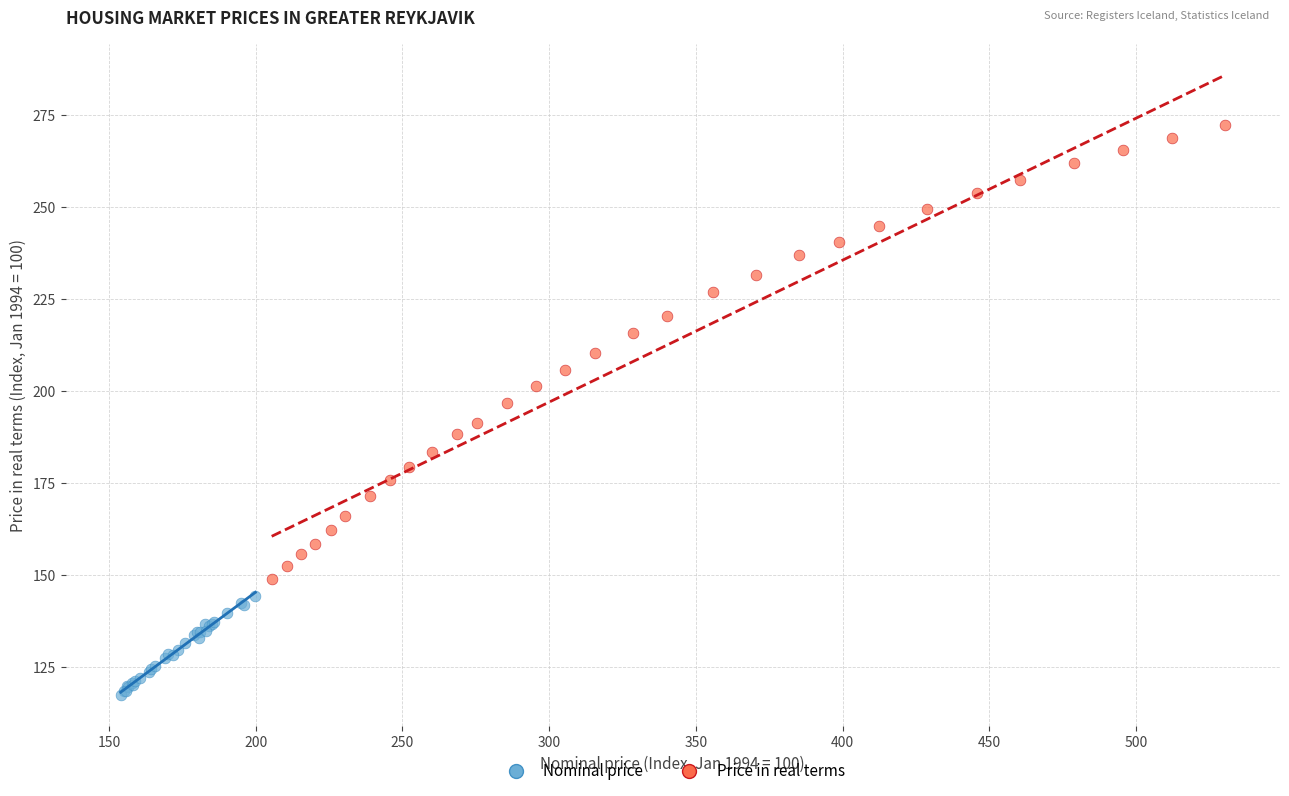

Which series contains the highest Y value?

Price in real terms